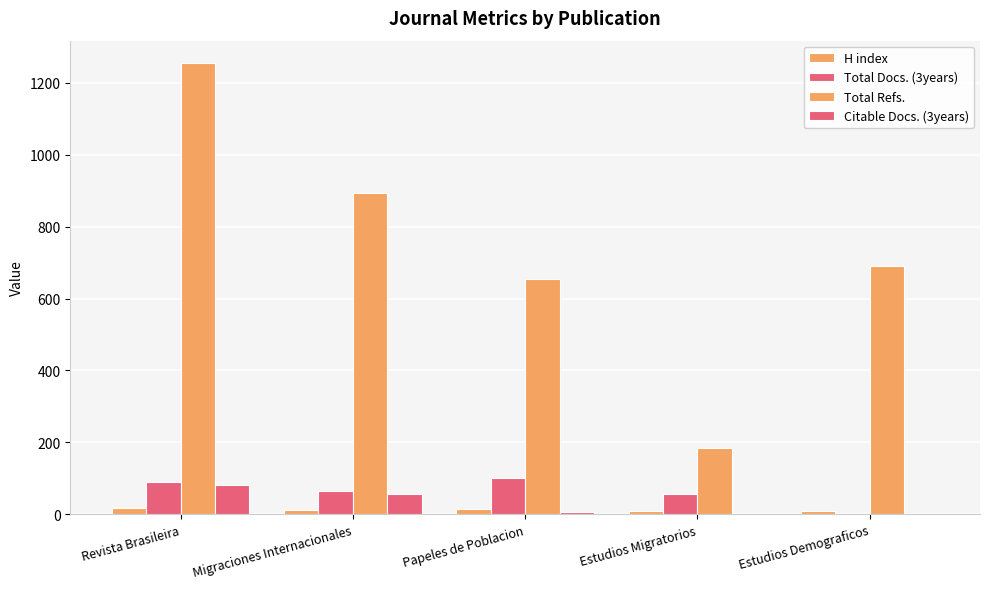

What is the minimum value for H index?

8